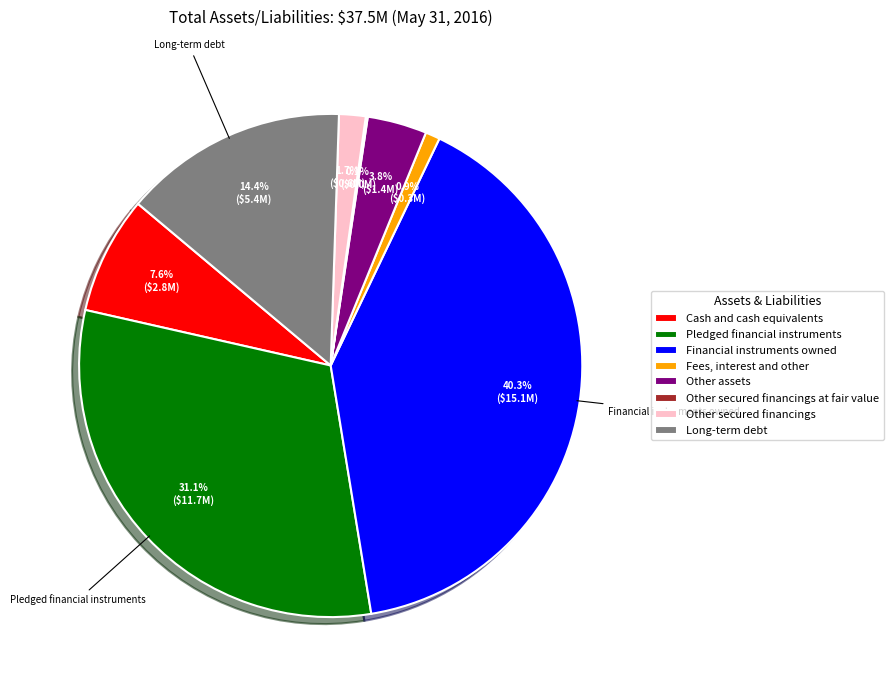

To the nearest percent, what is the combined percentage of Long-term debt and Pledged financial instruments?

46%